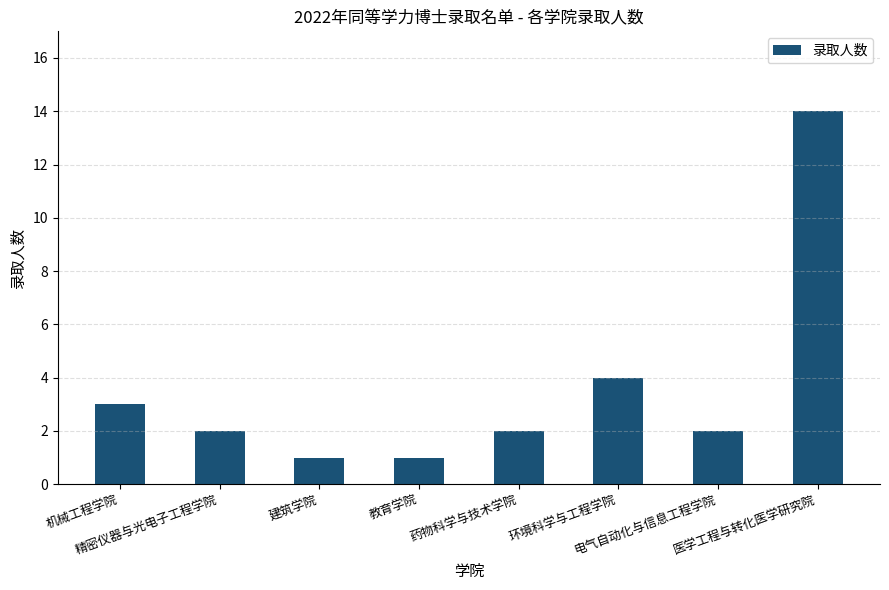

What is the sum of all values?

29